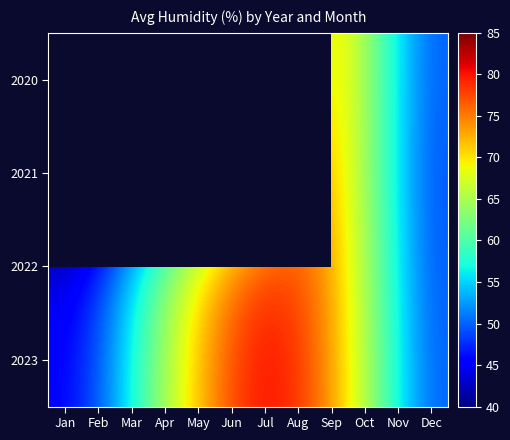

At Apr, list the series in order from largest to smallest.

2023, 2022, 2020, 2021